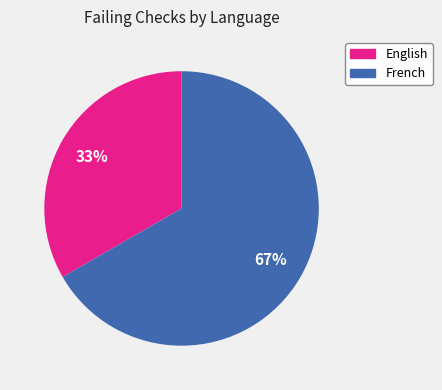

To the nearest percent, what is the average slice percentage?

50%